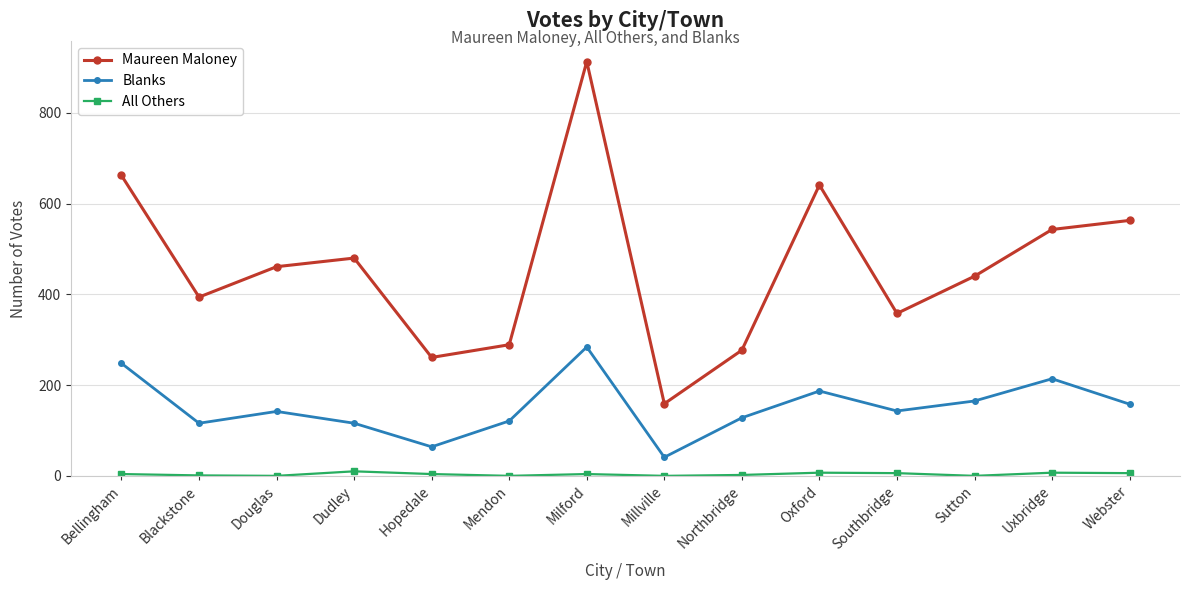

How many data points does each series have?

14